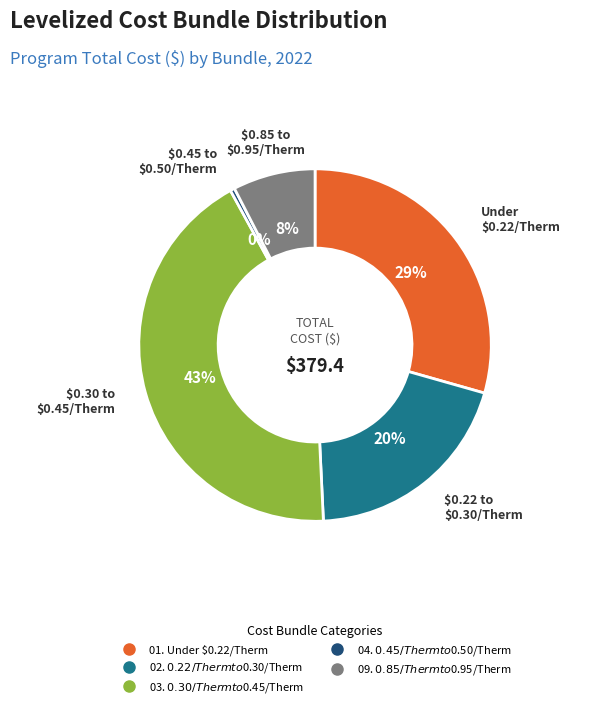

Count the number of slices in the pie.

5